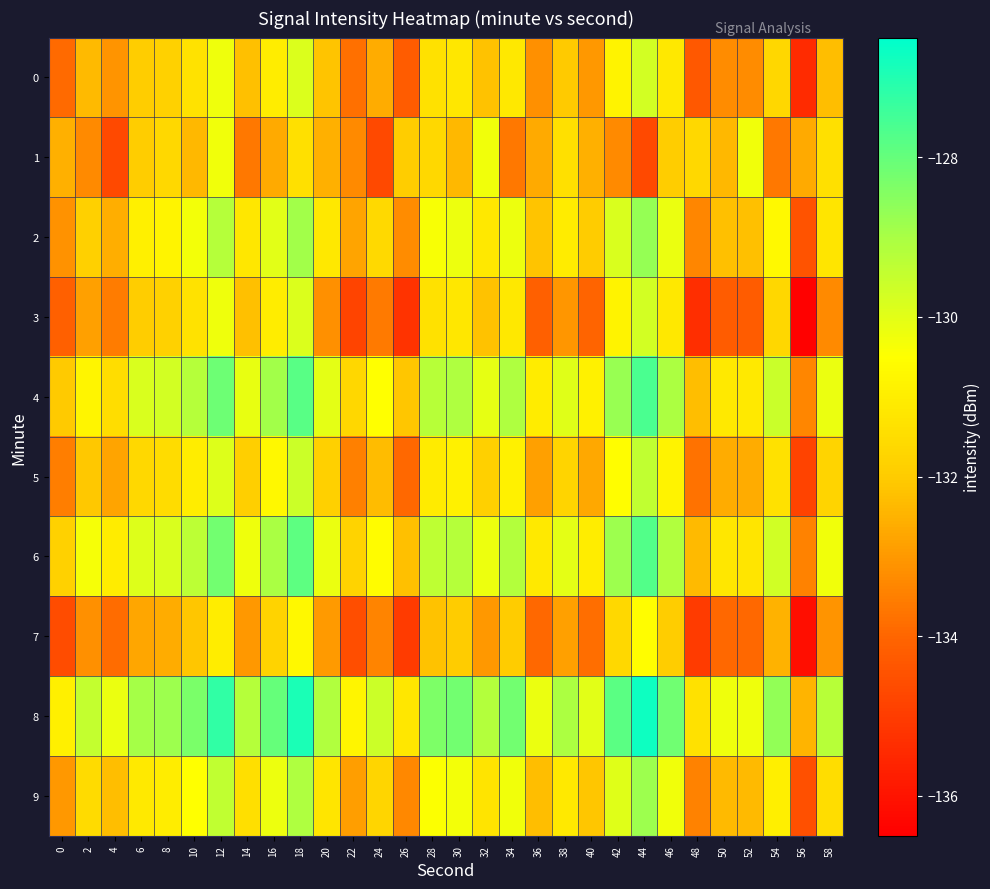

Reading right to left, list all the values displayed in this chart.

0: 58=-132.3	56=-135.4	54=-131.7	52=-133.2	50=-133.2	48=-134.3	46=-131.2	44=-129.7	42=-130.8	40=-133.0	38=-132.0	36=-133.1	34=-131.2	32=-132.2	30=-131.2	28=-131.4	26=-134.2	24=-132.6	22=-133.8	20=-132.2	18=-129.9	16=-131.0	14=-132.2	12=-130.2	10=-131.3	8=-131.8	6=-131.9	4=-133.1	2=-132.4	0=-133.9
1: 58=-131.4	56=-132.7	54=-133.6	52=-130.3	50=-132.4	48=-131.6	46=-131.9	44=-134.7	42=-133.3	40=-132.5	38=-131.4	36=-132.7	34=-133.6	32=-130.3	30=-132.4	28=-131.6	26=-131.9	24=-134.7	22=-133.3	20=-132.5	18=-131.4	16=-132.7	14=-133.6	12=-130.3	10=-132.4	8=-131.6	6=-131.9	4=-134.7	2=-133.3	0=-132.5
2: 58=-131.3	56=-134.4	54=-130.7	52=-132.2	50=-132.2	48=-133.3	46=-130.2	44=-128.7	42=-129.8	40=-132.0	38=-131.0	36=-132.1	34=-130.2	32=-131.2	30=-130.2	28=-130.4	26=-133.2	24=-131.6	22=-132.8	20=-131.2	18=-128.9	16=-130.0	14=-131.2	12=-129.2	10=-130.3	8=-130.8	6=-130.9	4=-132.6	2=-131.9	0=-133.1
3: 58=-133.3	56=-136.4	54=-131.7	52=-134.2	50=-134.2	48=-135.3	46=-131.2	44=-129.7	42=-130.8	40=-134.0	38=-133.0	36=-134.1	34=-131.2	32=-132.2	30=-131.2	28=-131.4	26=-135.2	24=-133.6	22=-134.8	20=-133.2	18=-129.9	16=-131.0	14=-132.2	12=-130.2	10=-131.3	8=-131.8	6=-131.9	4=-133.6	2=-132.9	0=-134.1
4: 58=-130.2	56=-133.3	54=-129.6	52=-131.1	50=-131.1	48=-132.2	46=-129.1	44=-127.6	42=-128.7	40=-130.9	38=-129.9	36=-131.0	34=-129.1	32=-130.1	30=-129.1	28=-129.3	26=-132.1	24=-130.5	22=-131.7	20=-130.1	18=-127.8	16=-128.9	14=-130.1	12=-128.1	10=-129.2	8=-129.7	6=-129.8	4=-131.5	2=-130.8	0=-132.0
5: 58=-131.8	56=-134.8	54=-131.4	52=-132.6	50=-132.6	48=-133.7	46=-130.9	44=-129.4	42=-130.5	40=-132.7	38=-131.7	36=-132.8	34=-130.9	32=-131.9	30=-130.9	28=-131.1	26=-133.9	24=-132.3	22=-133.5	20=-131.9	18=-129.6	16=-130.7	14=-131.9	12=-129.9	10=-131.0	8=-131.5	6=-131.6	4=-132.8	2=-132.1	0=-133.5
6: 58=-130.3	56=-133.4	54=-129.7	52=-131.2	50=-131.2	48=-132.3	46=-129.2	44=-127.7	42=-128.8	40=-131.0	38=-130.0	36=-131.1	34=-129.2	32=-130.2	30=-129.2	28=-129.4	26=-132.2	24=-130.6	22=-131.8	20=-130.2	18=-127.9	16=-129.0	14=-130.2	12=-128.2	10=-129.3	8=-129.8	6=-129.9	4=-131.1	2=-130.4	0=-131.8
7: 58=-133.1	56=-136.1	54=-132.5	52=-133.9	50=-133.9	48=-135.0	46=-132.0	44=-130.5	42=-131.6	40=-133.8	38=-132.8	36=-133.9	34=-132.0	32=-133.0	30=-132.0	28=-132.2	26=-135.0	24=-133.4	22=-134.6	20=-133.0	18=-130.7	16=-131.8	14=-133.0	12=-131.0	10=-132.1	8=-132.6	6=-132.7	4=-133.9	2=-133.2	0=-134.6
8: 58=-129.3	56=-132.4	54=-128.7	52=-130.2	50=-130.2	48=-131.3	46=-128.2	44=-126.7	42=-127.8	40=-130.0	38=-129.0	36=-130.1	34=-128.2	32=-129.2	30=-128.2	28=-128.4	26=-131.2	24=-129.6	22=-130.8	20=-129.2	18=-126.9	16=-128.0	14=-129.2	12=-127.2	10=-128.3	8=-128.8	6=-128.9	4=-130.2	2=-129.5	0=-130.9
9: 58=-131.5	56=-134.5	54=-131.0	52=-132.3	50=-132.3	48=-133.4	46=-130.3	44=-128.8	42=-129.9	40=-132.1	38=-131.1	36=-132.2	34=-130.3	32=-131.3	30=-130.3	28=-130.5	26=-133.3	24=-131.7	22=-132.9	20=-131.3	18=-129.1	16=-130.2	14=-131.4	12=-129.4	10=-130.5	8=-131.0	6=-131.1	4=-132.3	2=-131.6	0=-133.0